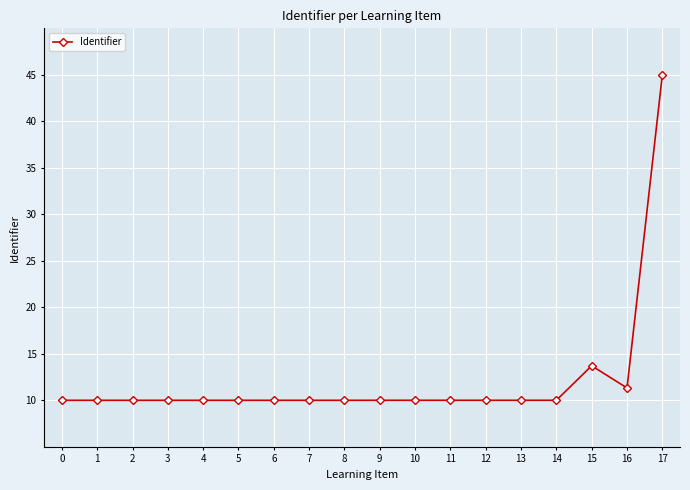

What is the value of the 7th point from the left?

10.0